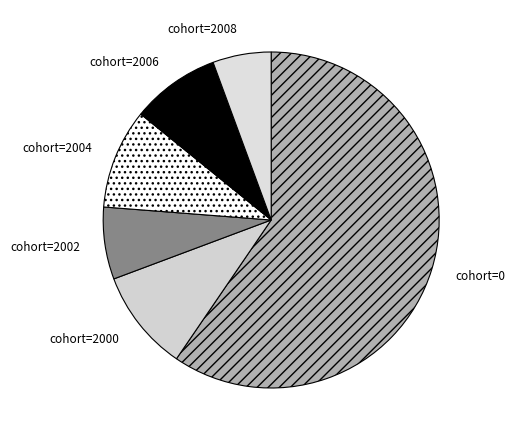

Which has a higher value, cohort=2008 or cohort=2000?

cohort=2000